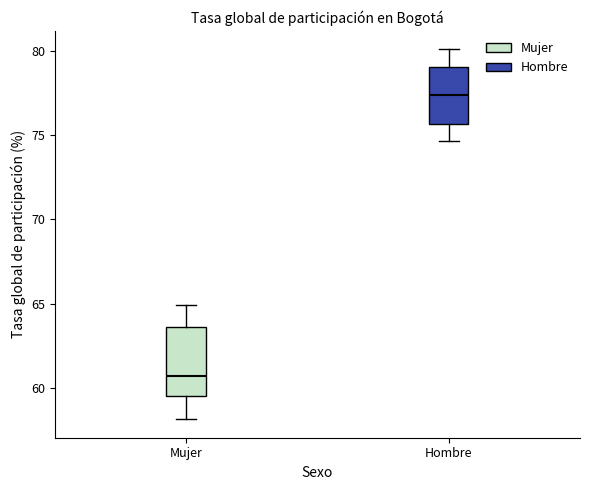

Comparing the boxes themselves (not the whiskers), which one is the tallest?

Mujer